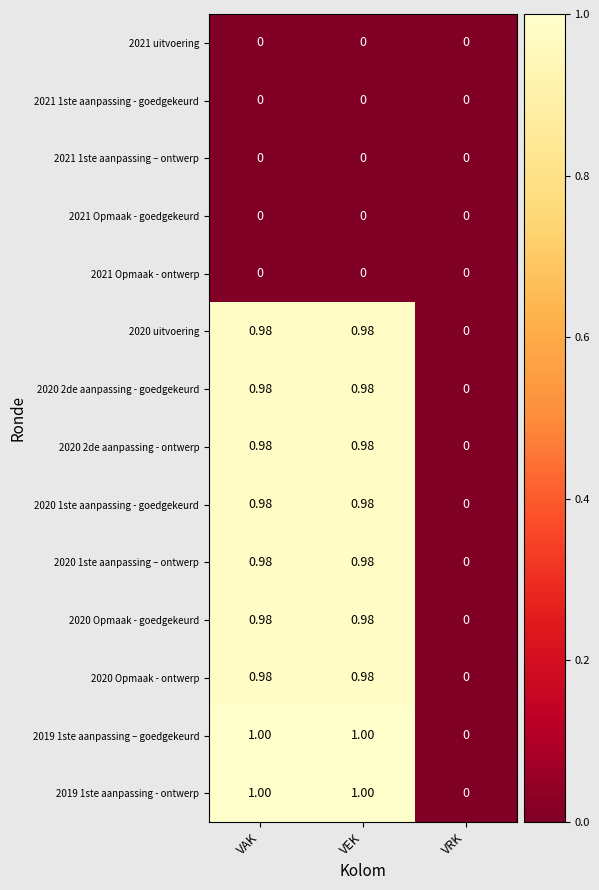

At which label is 2020 Opmaak - ontwerp closest to 0?

VRK